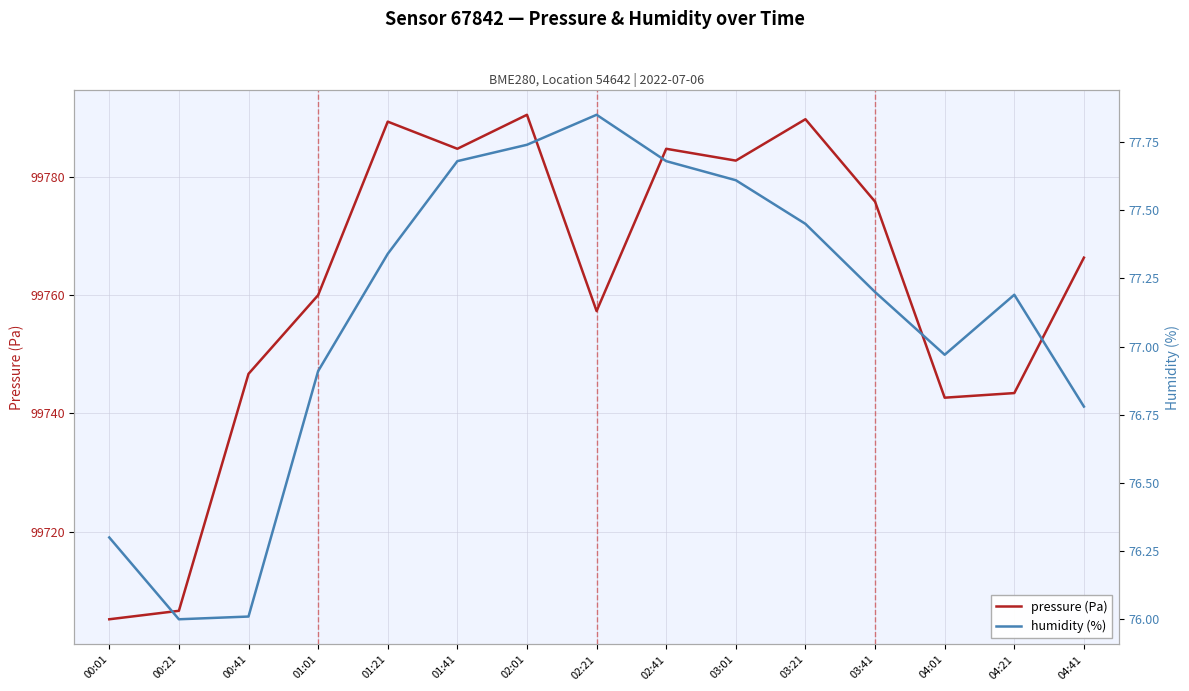

True or false: pressure (Pa) and humidity (%) cross at least once.

False